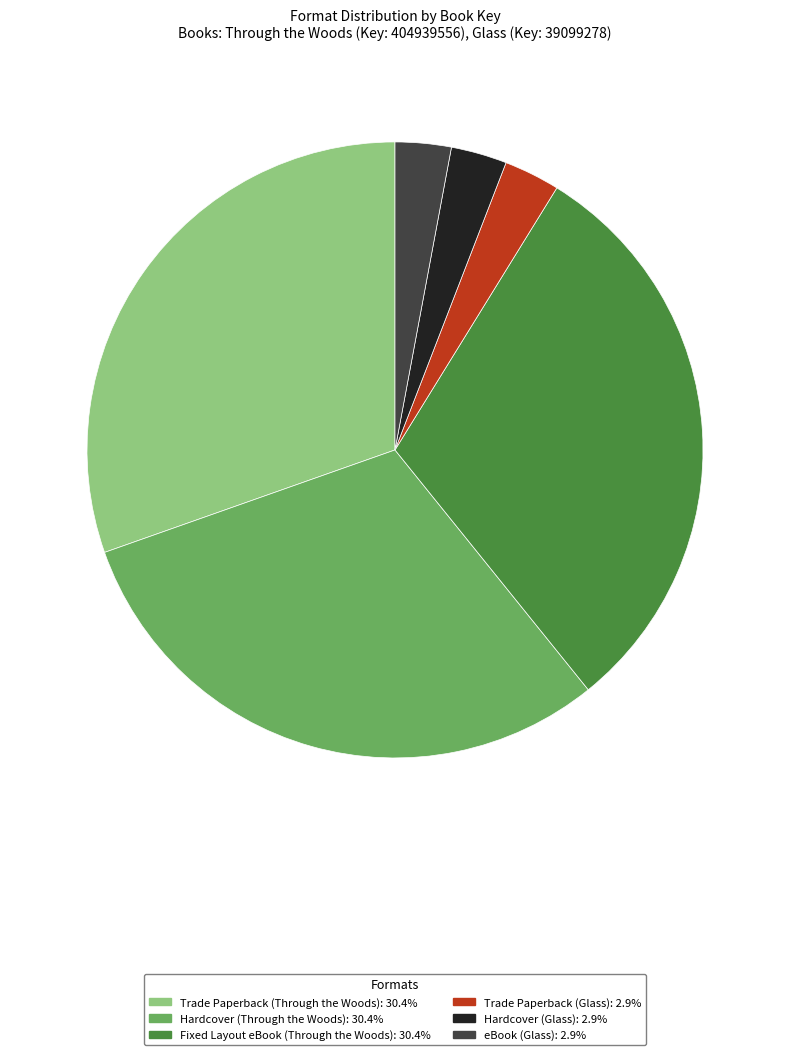

Which has a higher value, eBook (Glass) or Trade Paperback (Through the Woods)?

Trade Paperback (Through the Woods)